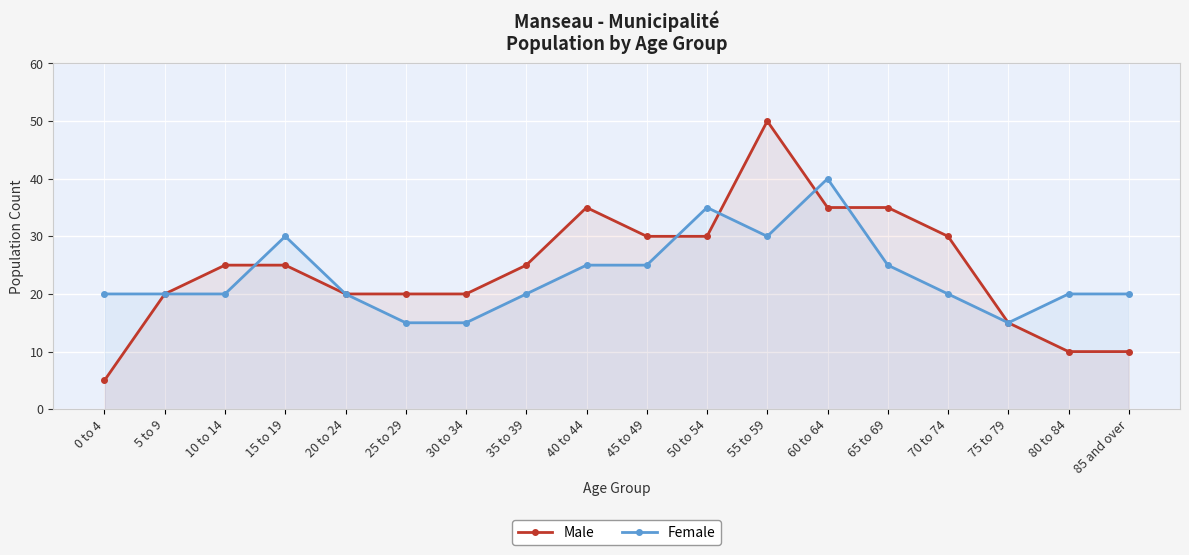

What value does the Female series have at 15 to 19, to the nearest 10?

30